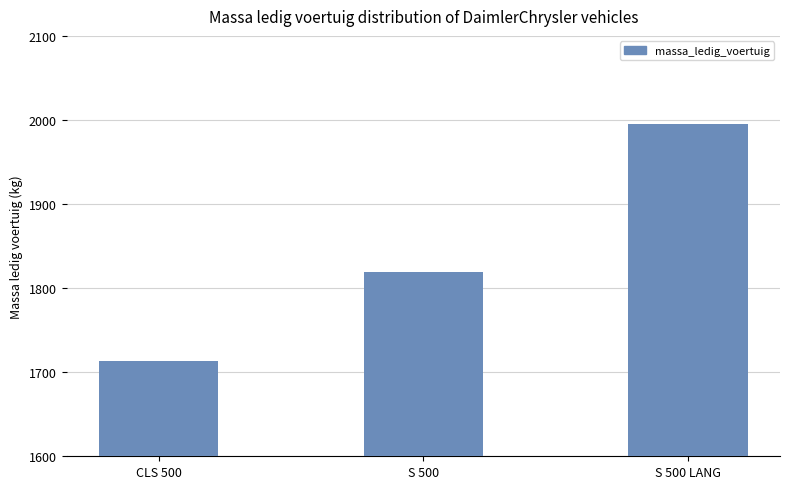

How many categories are shown in the chart?

3